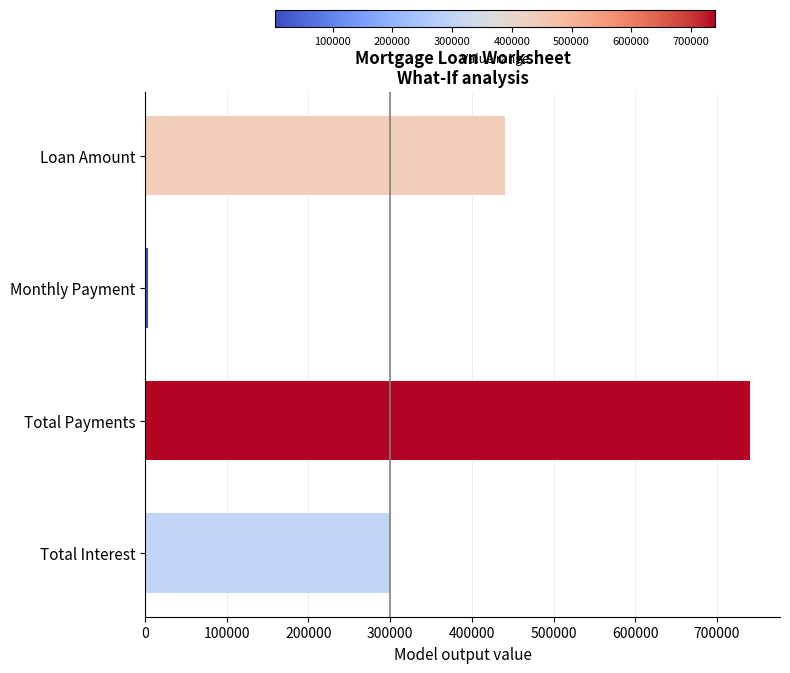

Where is the data nearest to the value 371797?

Loan Amount